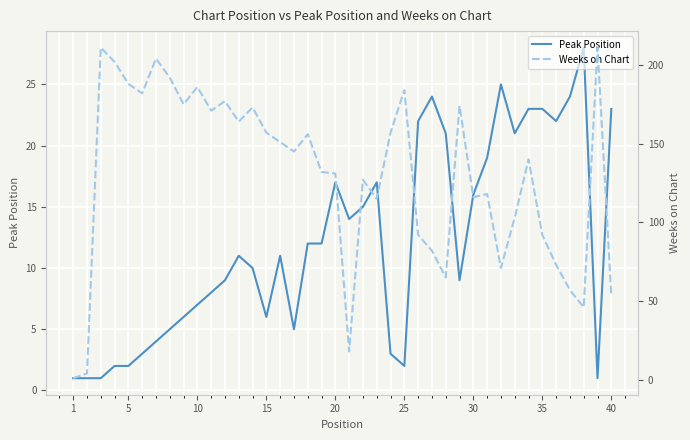

True or false: Weeks on Chart and Peak Position intersect in this chart.

False